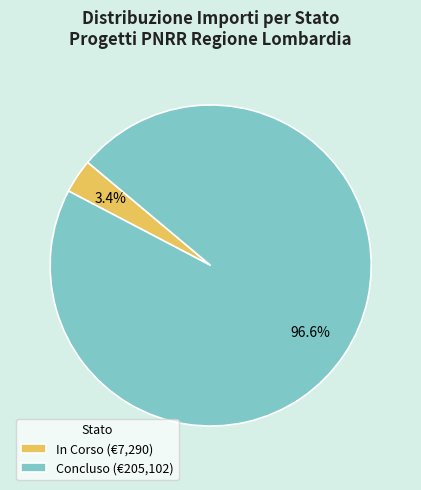

Does any single category account for the majority?

Yes